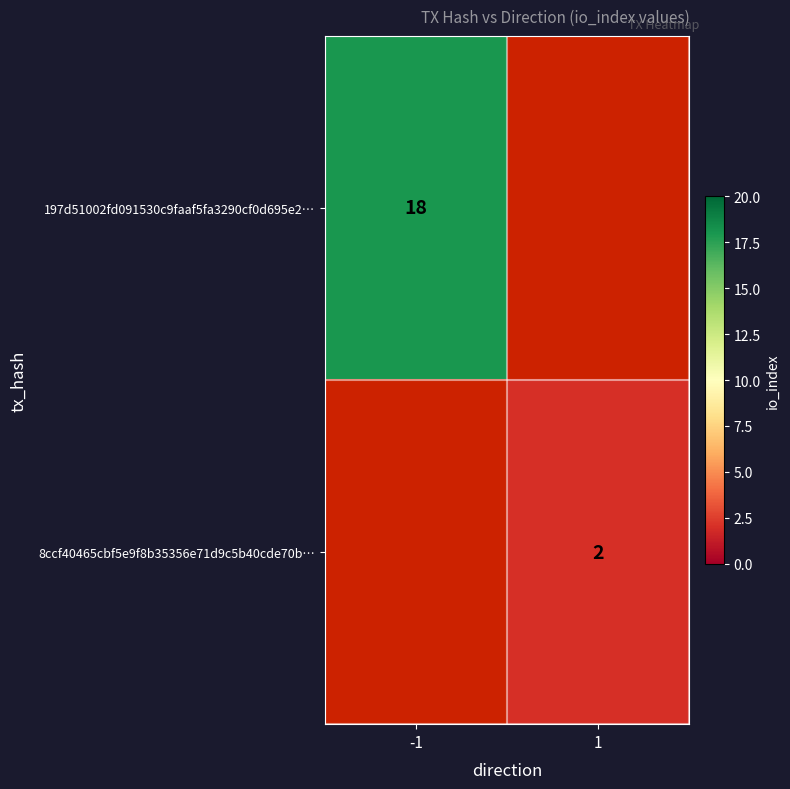

The 197d51002fd091530c9faaf5fa3290cf0d695e2… series shows 27 at -1. True or false?

False